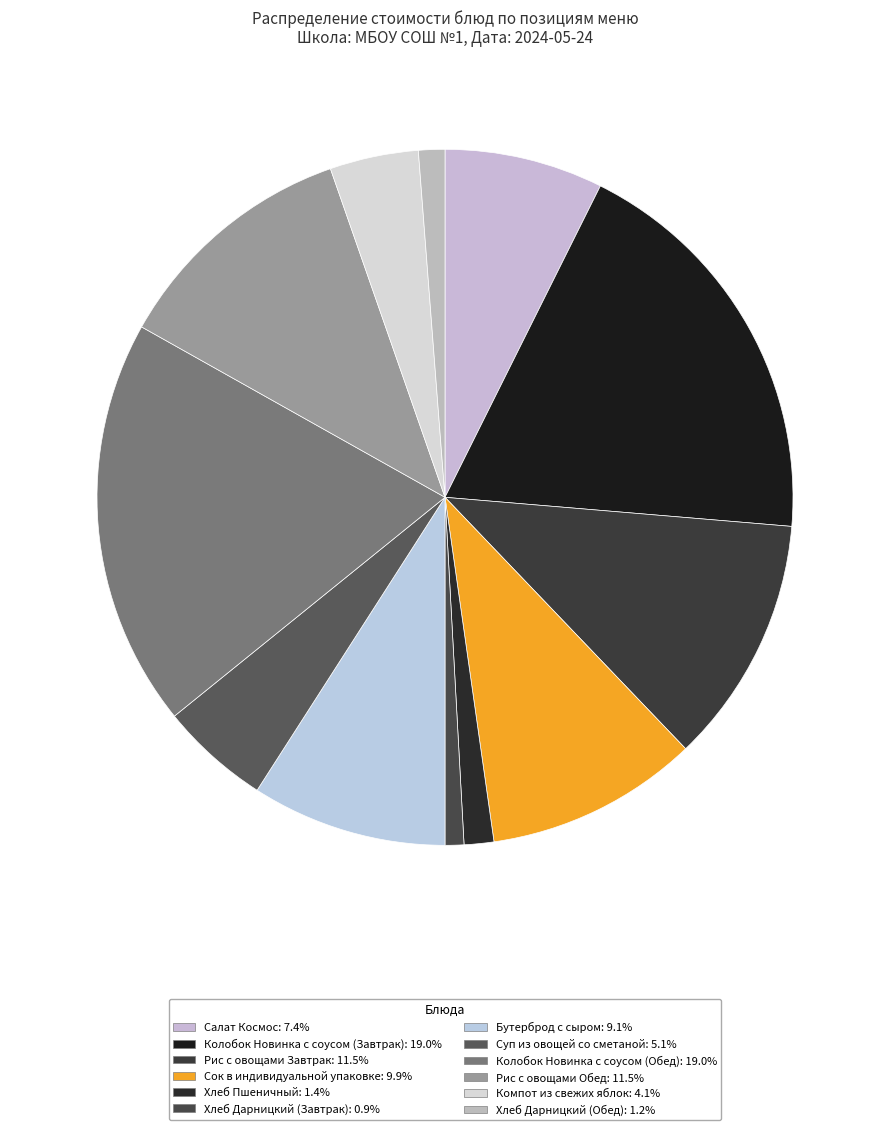

Count the number of slices in the pie.

12